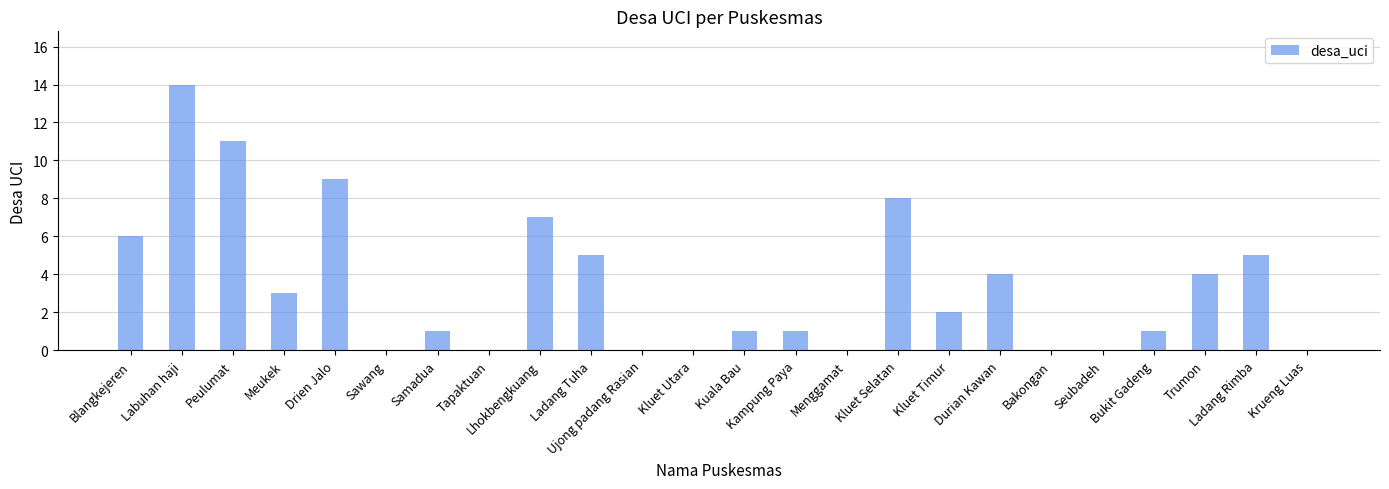

True or false: the data shows 2 at Ladang Tuha.

False